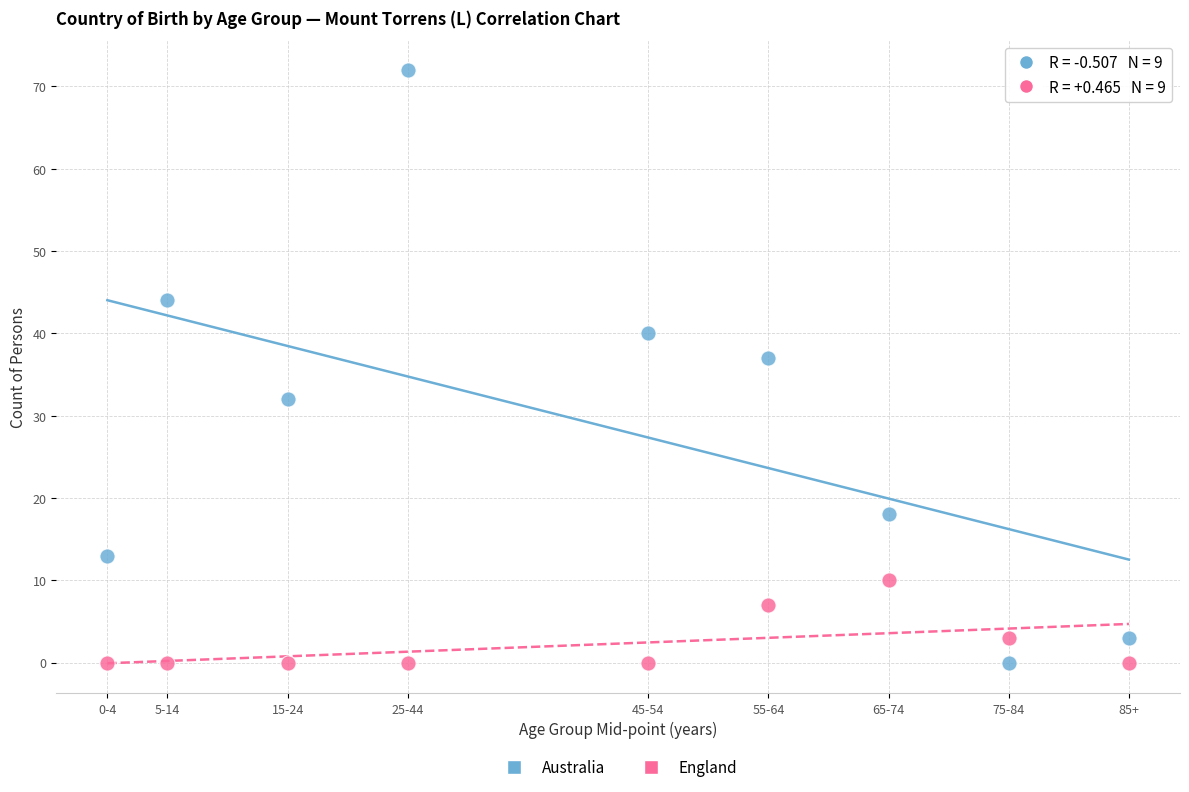

Across all data points, what is the range of X values (max minus min)?

85